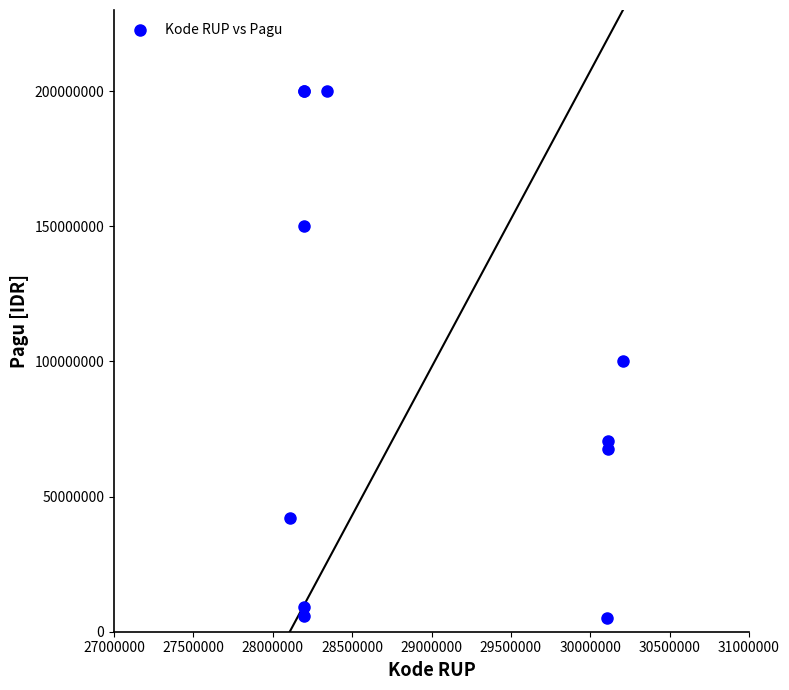

What Y value in the scatter plot is closest to 102500000?

100000000